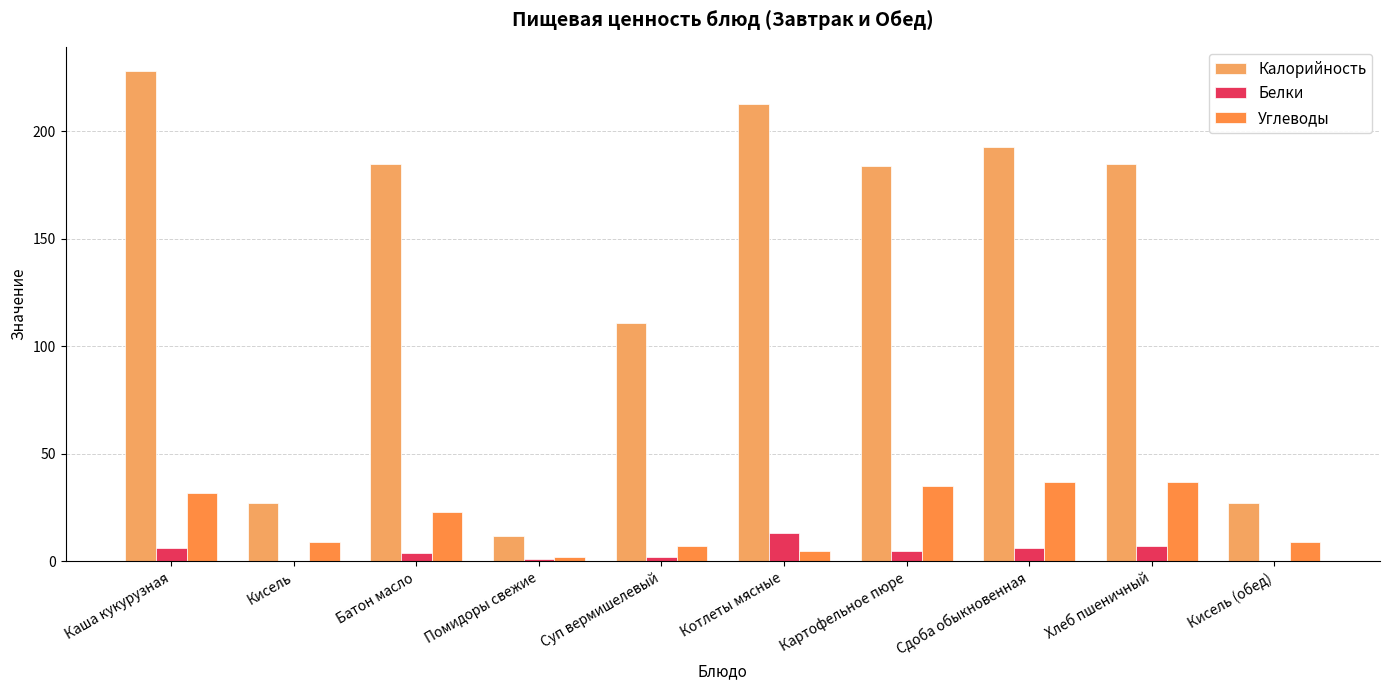

Is the value of Углеводы at Хлеб пшеничный greater than the value of Калорийность at Помидоры свежие?

Yes